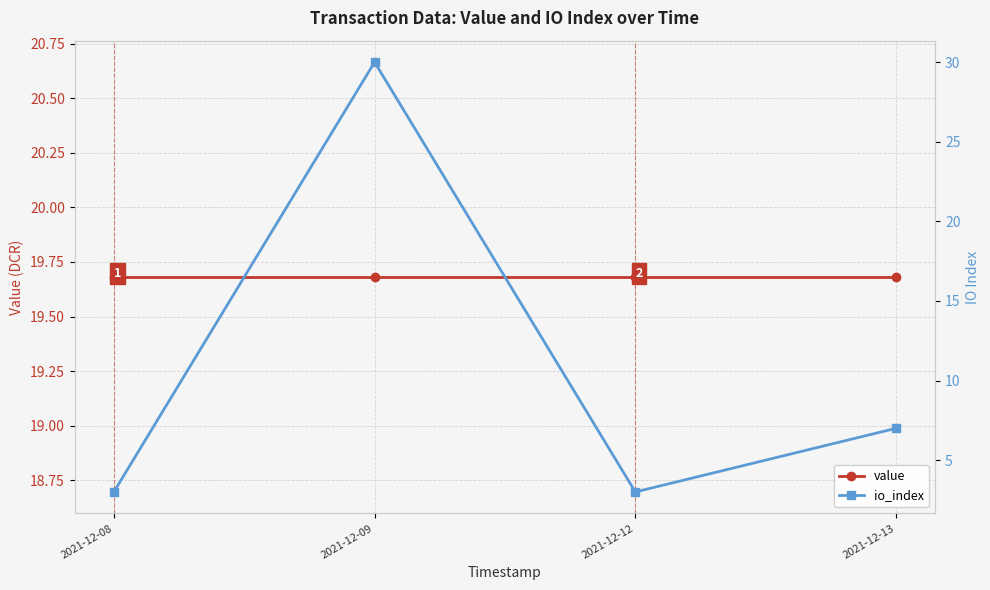

What is the value of the io_index point at the 3rd from the left?

3.0